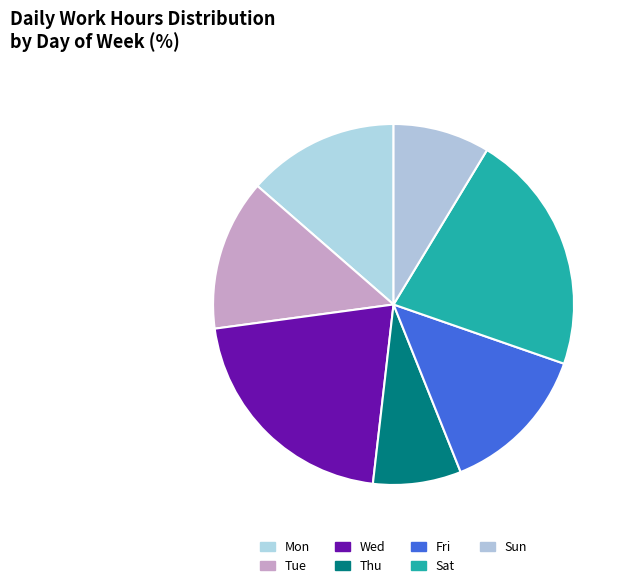

What is the ratio of the value at Wed to the value at Sun?

2.4